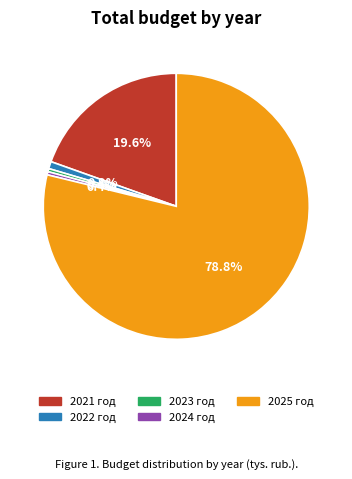

What is the largest slice in the pie chart?

2025 год